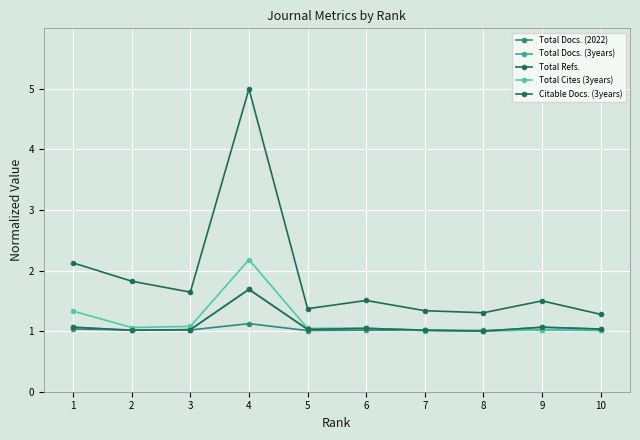

What are all the series names shown in the legend?

Total Docs. (2022), Total Docs. (3years), Total Refs., Total Cites (3years), Citable Docs. (3years)